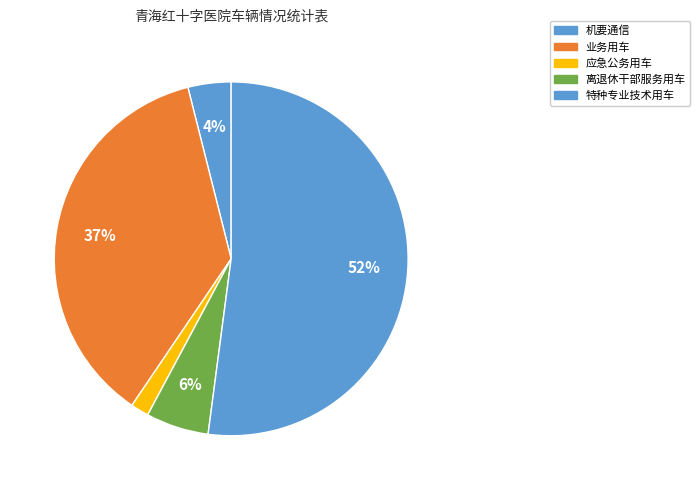

How many slices are in this pie chart?

5